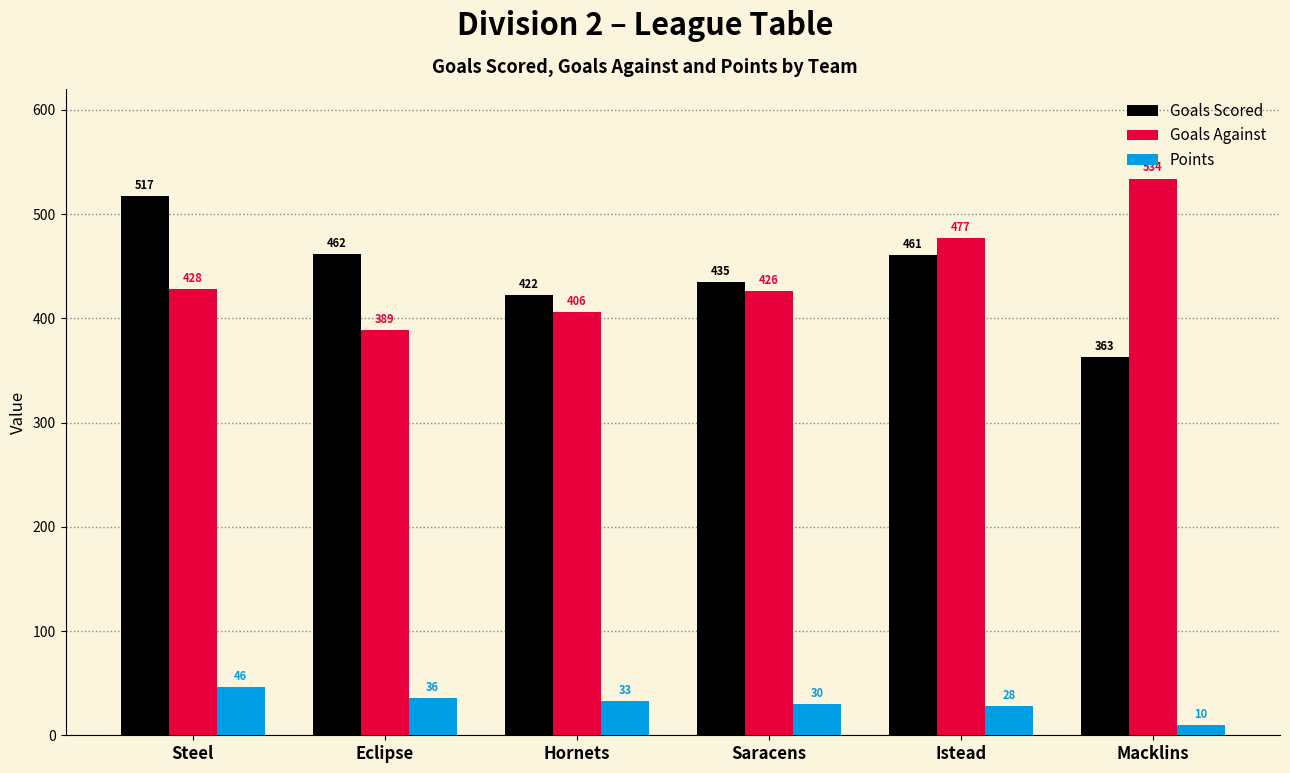

How many values in the Goals Scored series are below 461?

3